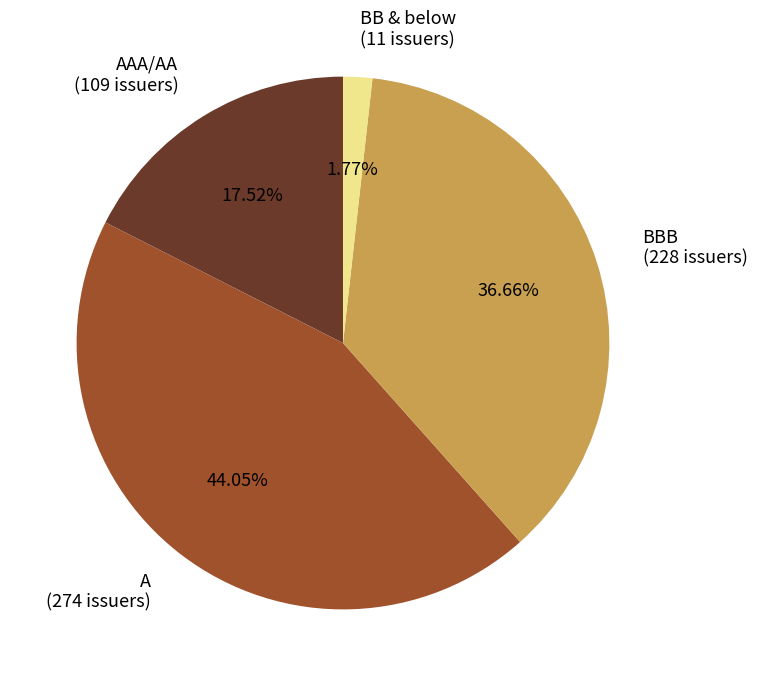

Approximately how many times larger is the value at A (274 issuers) compared to AAA/AA (109 issuers)?

2.5